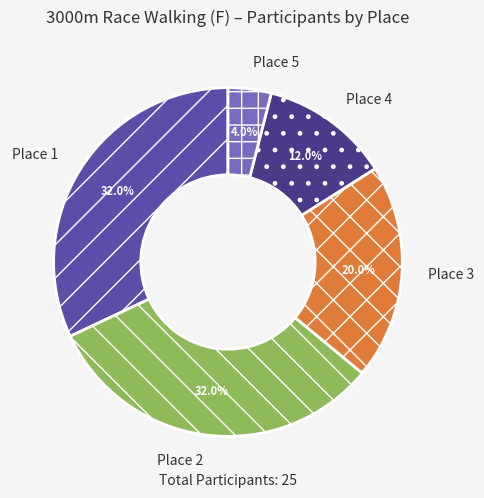

How many segments does this pie chart have?

5